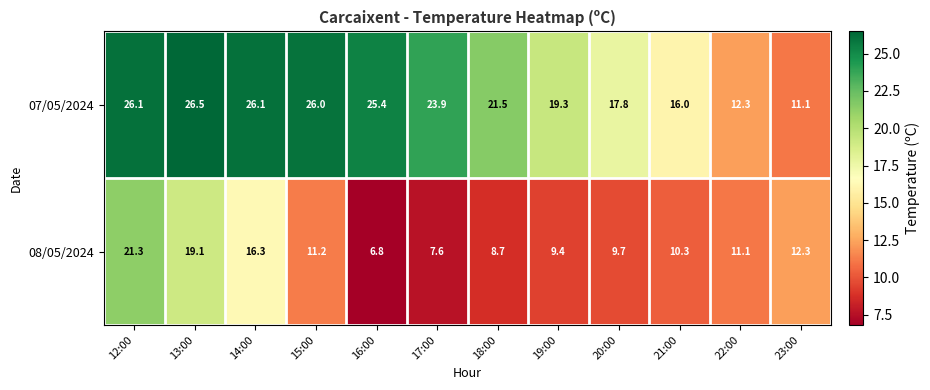

Count the number of categories in the chart.

12